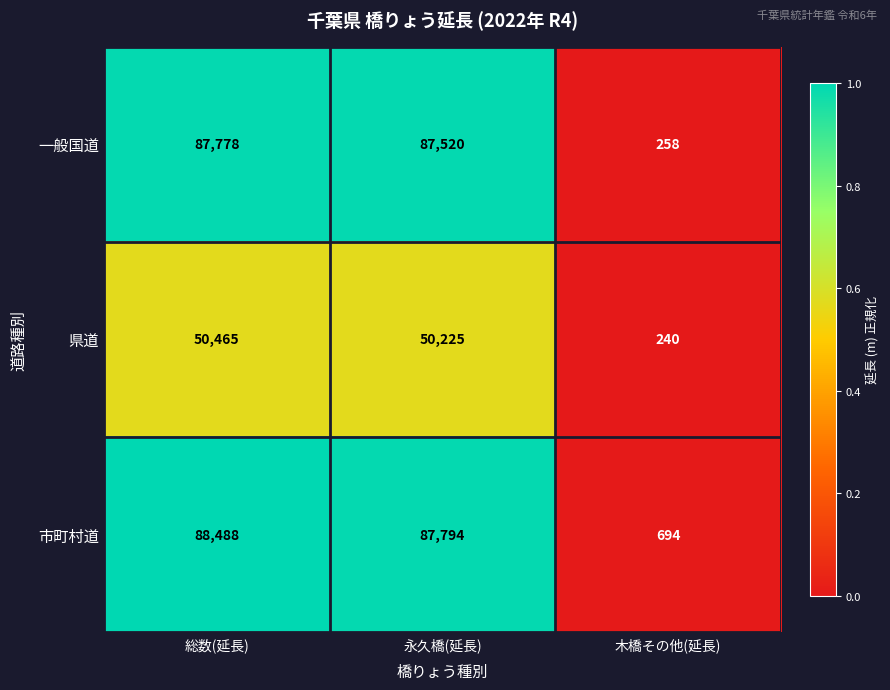

What is the difference between the maximum and minimum values in the 一般国道 series?

87520